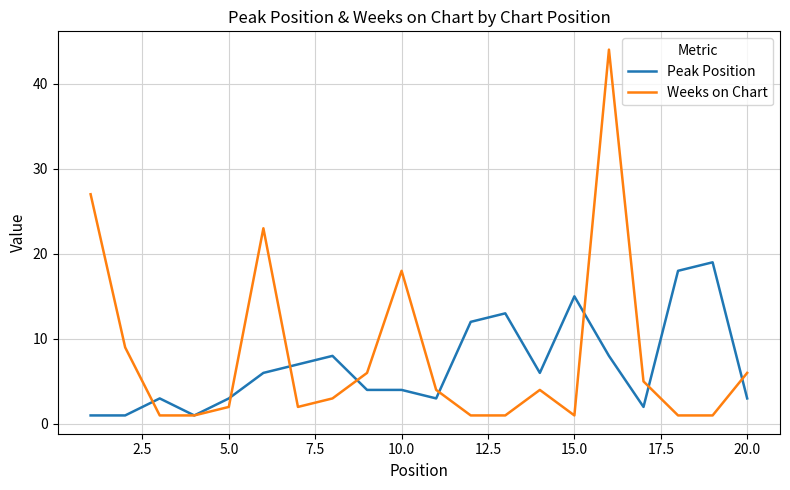

Rank the series by their maximum value, from highest to lowest.

Weeks on Chart, Peak Position